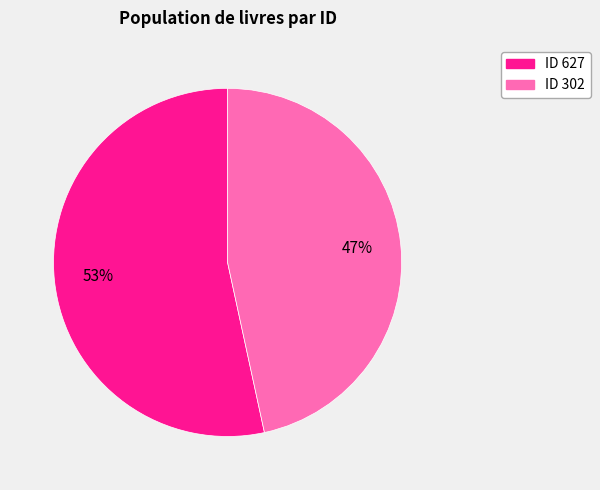

To the nearest percent, what is the average slice percentage?

50%